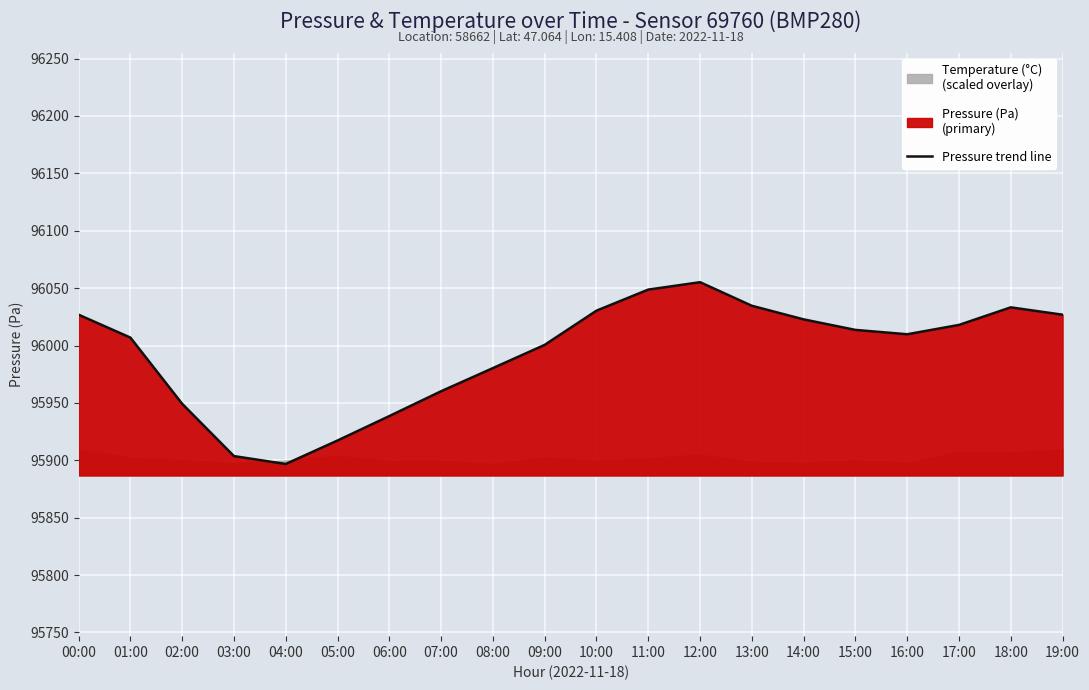

The value of Pressure trend line at 04:00 is 95896.8. True or false?

True